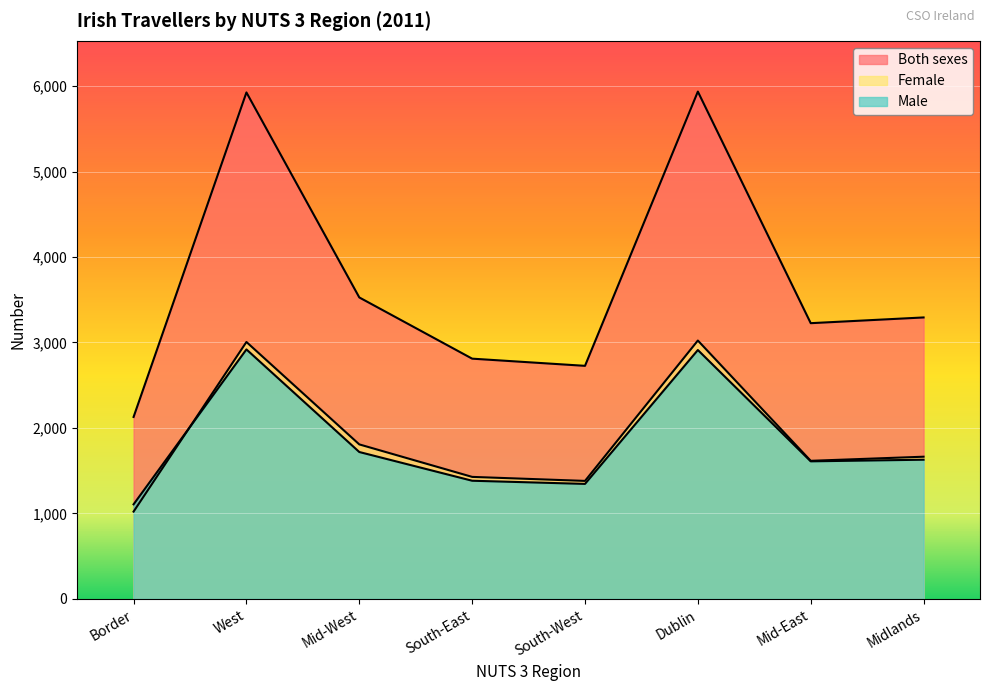

What is the smallest value displayed?

1022